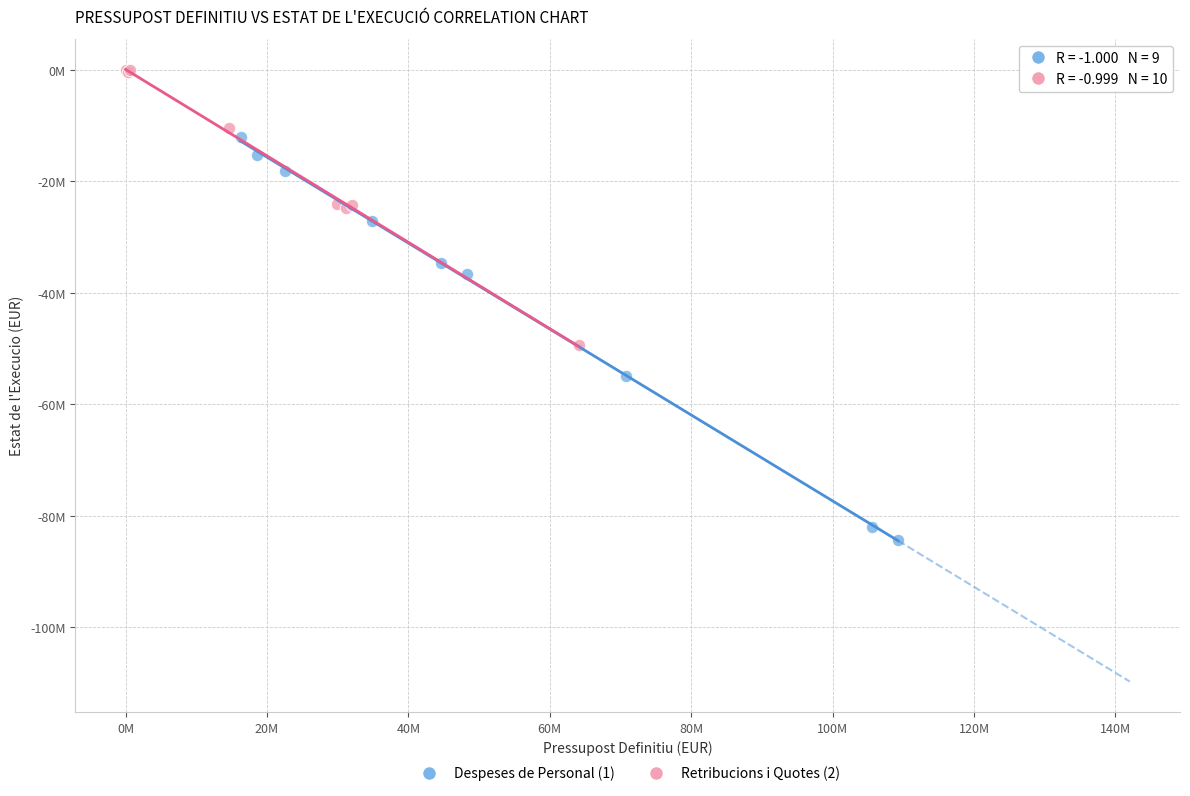

Which series contains the highest Y value?

Retribucions i Quotes (2)